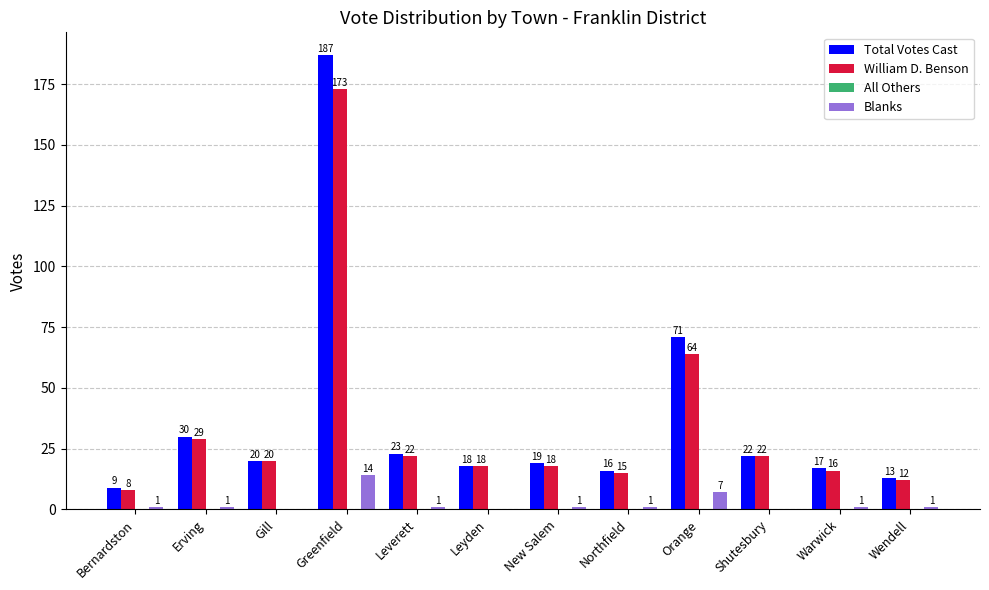

At which category is the sum across all series the highest?

Greenfield